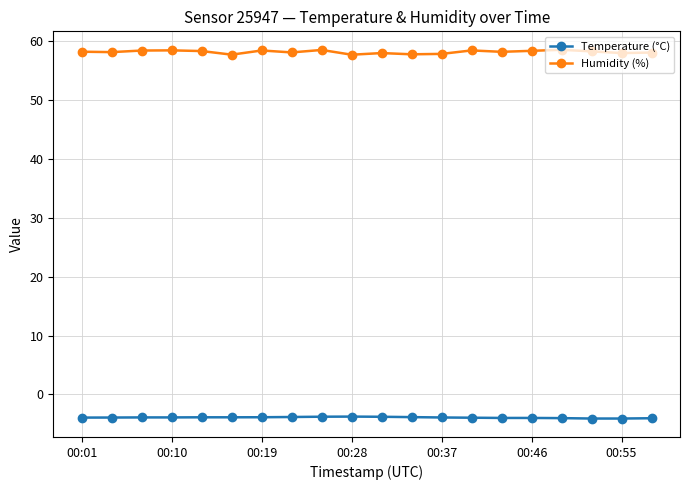

True or false: Temperature (°C) and Humidity (%) cross at least once.

False